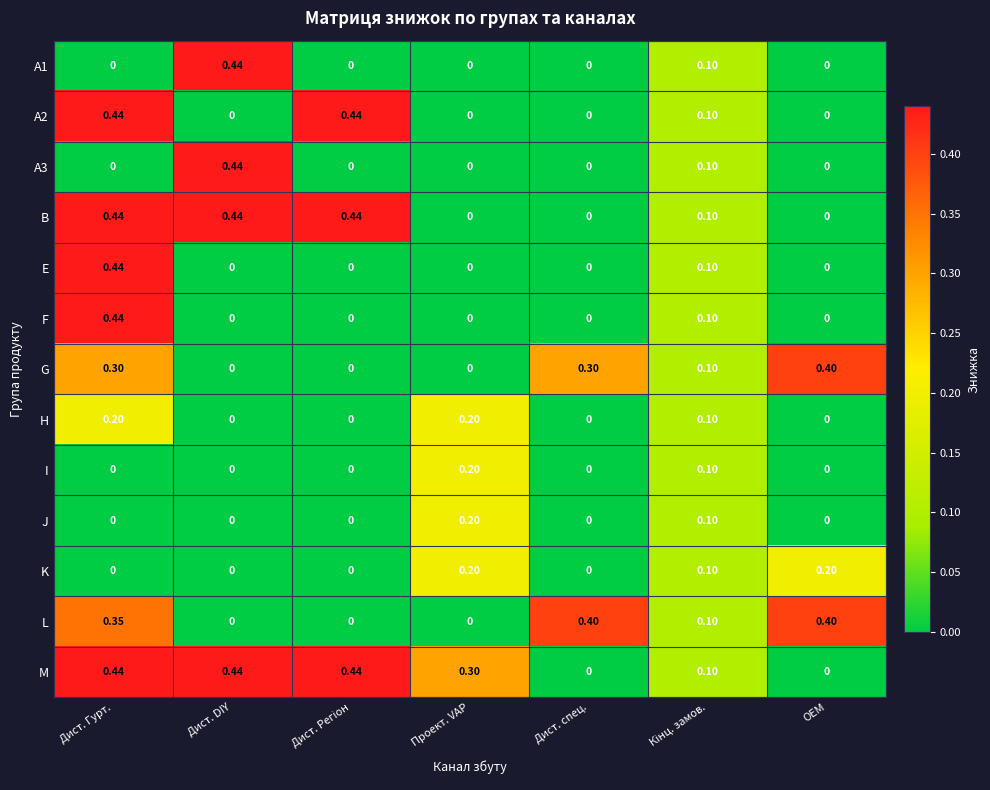

Which series has the largest total across all categories?

M